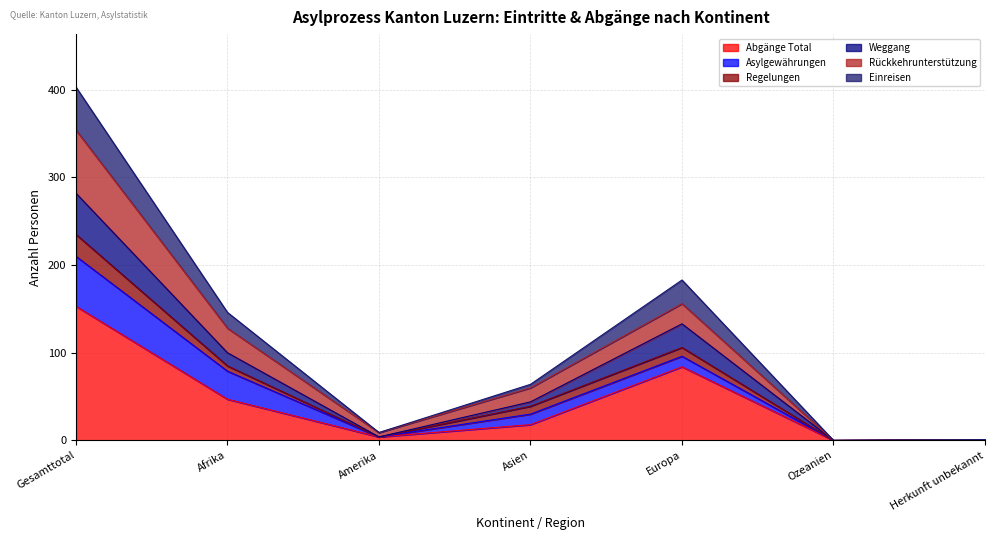

How many lines are shown in the chart?

6